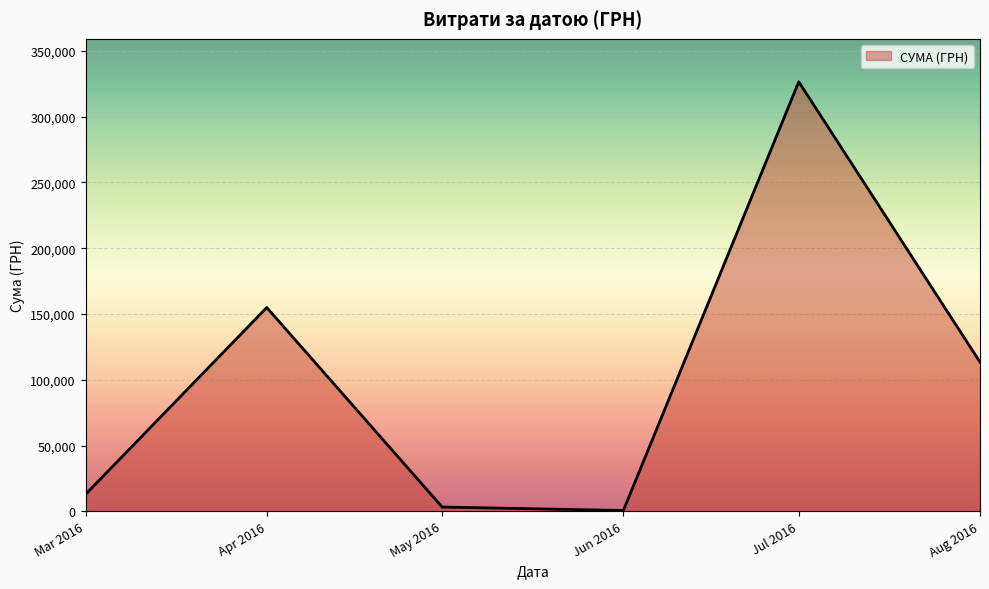

Approximately how many times larger is the value at Apr 2016 compared to Aug 2016?

1.4